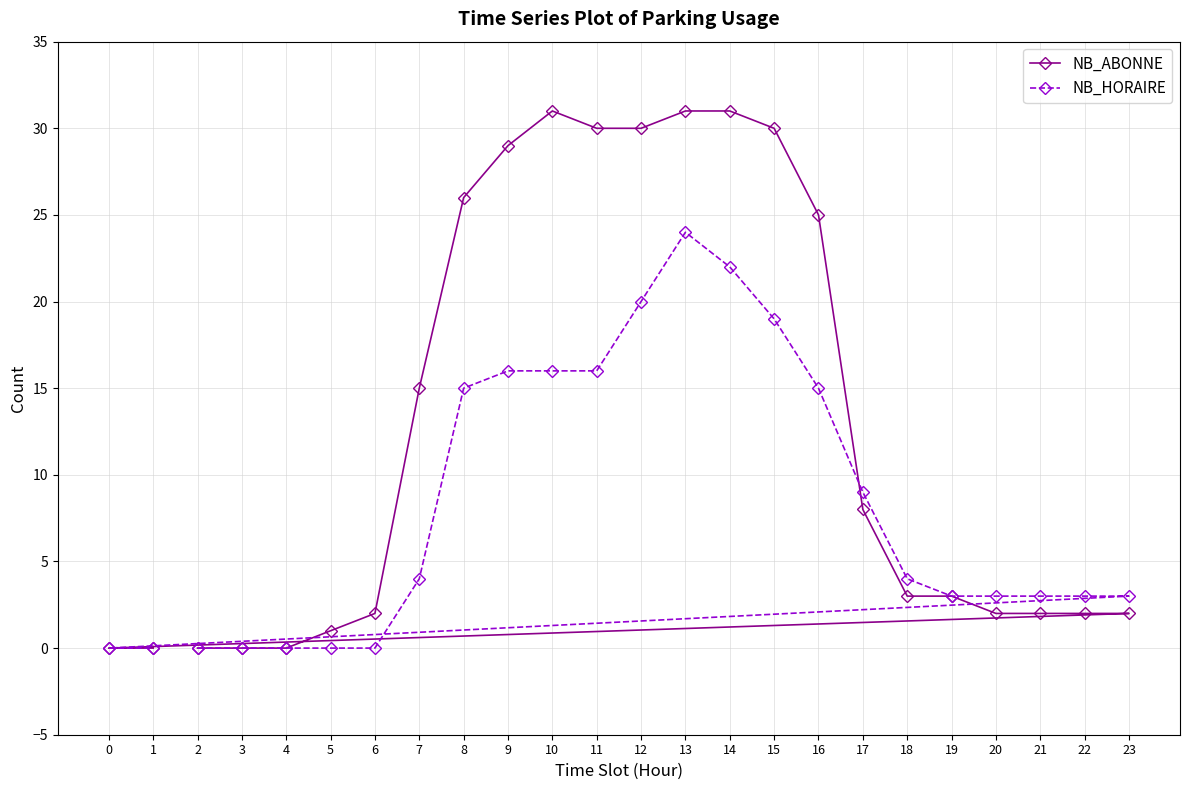

Which series has the widest spread of values?

NB_ABONNE